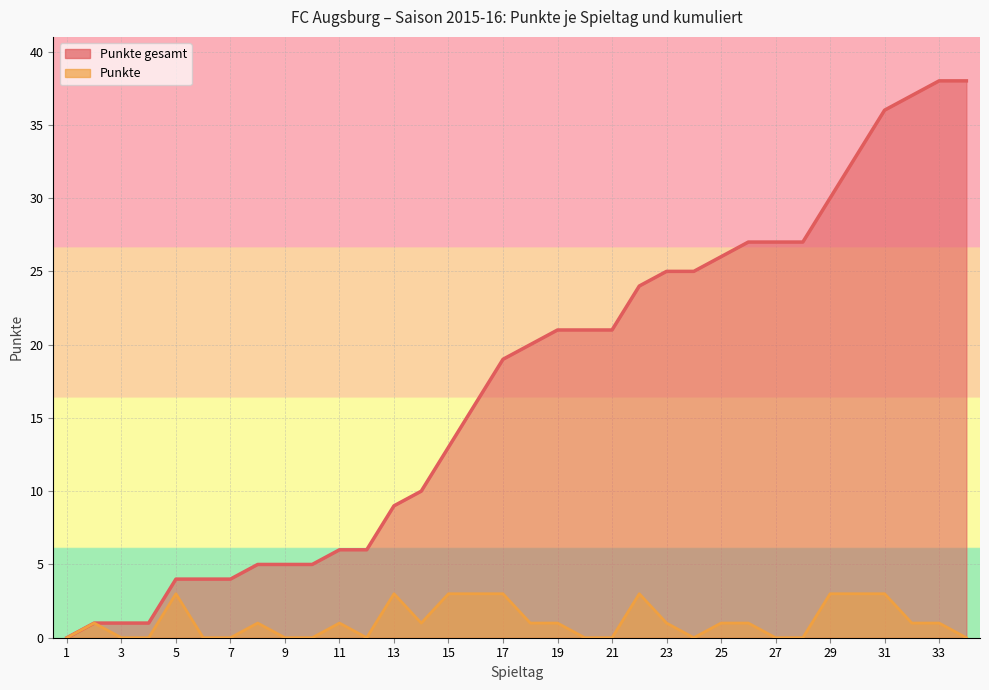

True or false: Punkte gesamt has a value of 8 at 9.

False